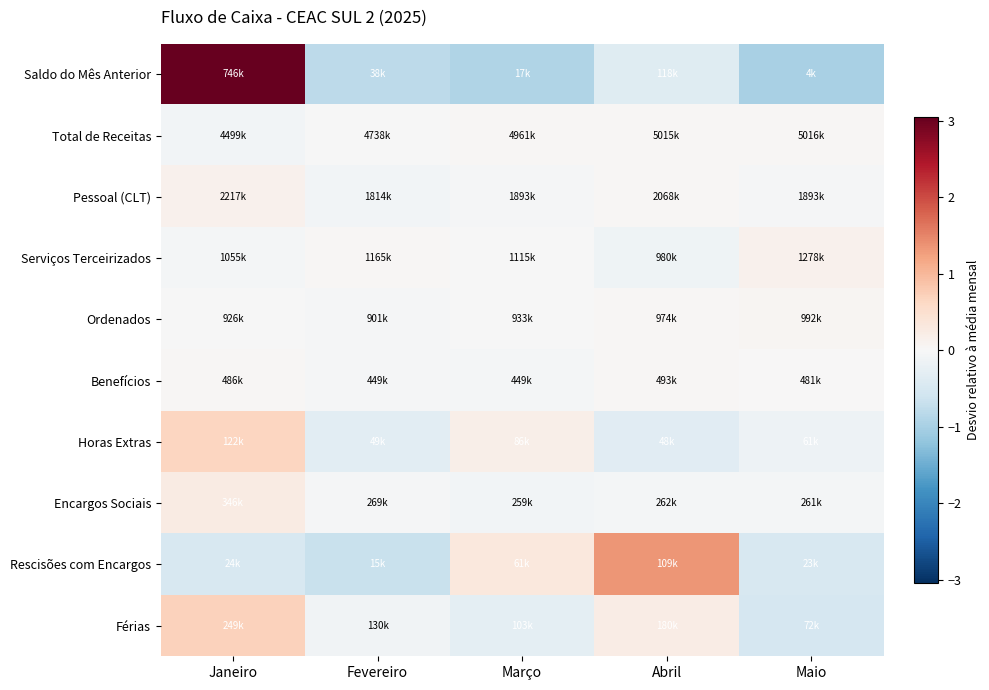

Reading left to right, list all the values displayed in this chart.

Saldo do Mês Anterior: Janeiro=3.0	Fevereiro=-0.8	Março=-0.9	Abril=-0.4	Maio=-1.0
Total de Receitas: Janeiro=-0.1	Fevereiro=-0.0	Março=0.0	Abril=0.0	Maio=0.0
Pessoal (CLT): Janeiro=0.1	Fevereiro=-0.1	Março=-0.0	Abril=0.0	Maio=-0.0
Serviços Terceirizados: Janeiro=-0.1	Fevereiro=0.0	Março=-0.0	Abril=-0.1	Maio=0.1
Ordenados: Janeiro=-0.0	Fevereiro=-0.0	Março=-0.0	Abril=0.0	Maio=0.0
Benefícios: Janeiro=0.0	Fevereiro=-0.0	Março=-0.0	Abril=0.0	Maio=0.0
Horas Extras: Janeiro=0.7	Fevereiro=-0.3	Março=0.2	Abril=-0.3	Maio=-0.2
Encargos Sociais: Janeiro=0.2	Fevereiro=-0.0	Março=-0.1	Abril=-0.1	Maio=-0.1
Rescisões com Encargos: Janeiro=-0.5	Fevereiro=-0.7	Março=0.3	Abril=1.4	Maio=-0.5
Férias: Janeiro=0.7	Fevereiro=-0.1	Março=-0.3	Abril=0.2	Maio=-0.5